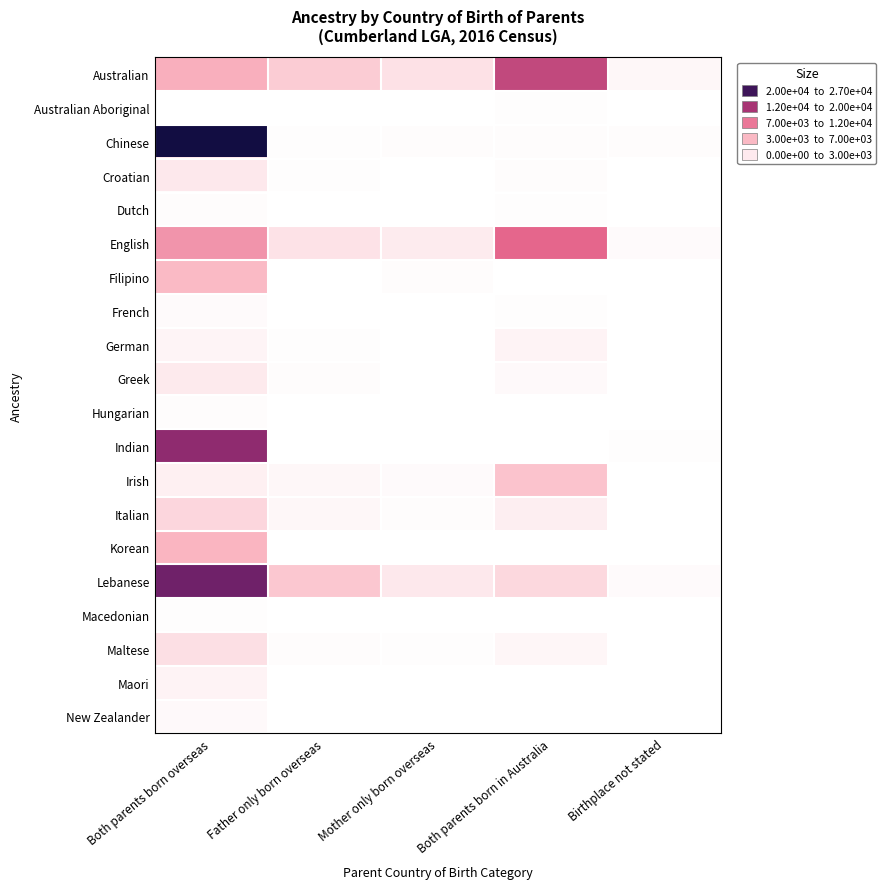

At Both parents born in Australia, list the series in order from largest to smallest.

Australian, English, Irish, Lebanese, Italian, German, Maltese, Greek, Croatian, Chinese, Australian Aboriginal, French, Dutch, New Zealander, Indian, Filipino, Macedonian, Hungarian, Maori, Korean